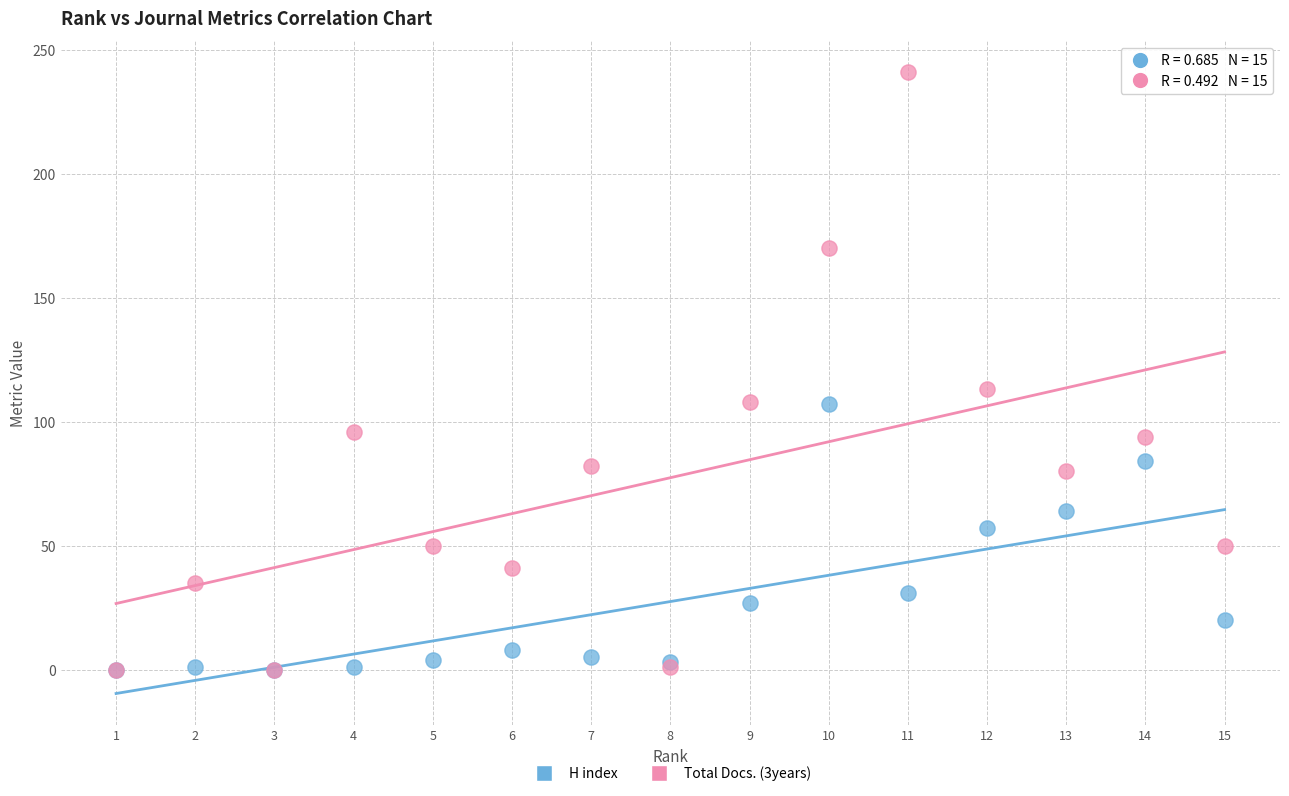

Which series has the widest spread of Y values?

Total Docs. (3years)